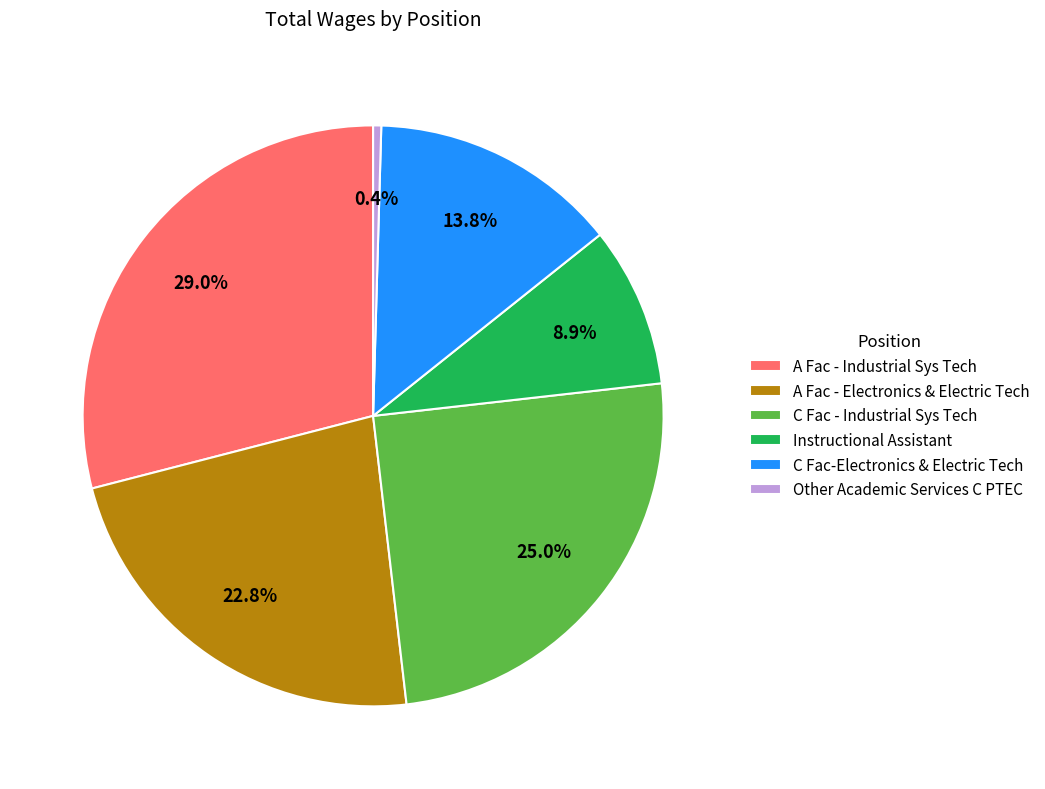

Which slice is the largest?

A Fac - Industrial Sys Tech